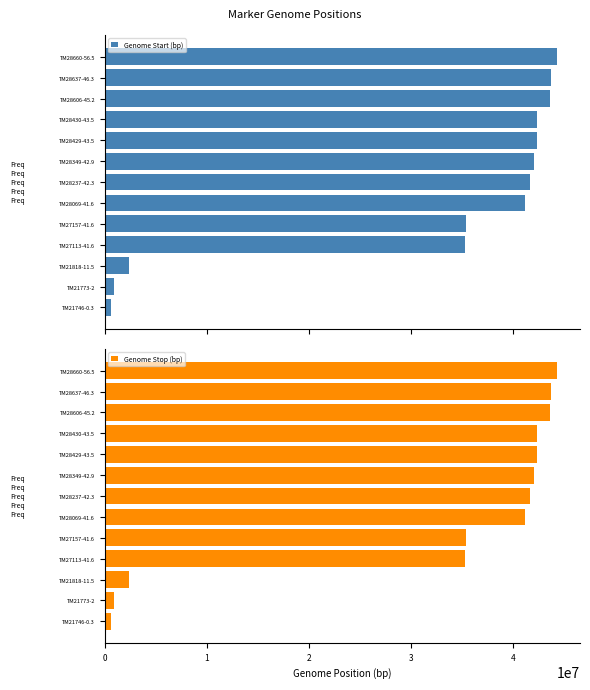

What is the sum of all Genome Stop (bp) values?

415771665